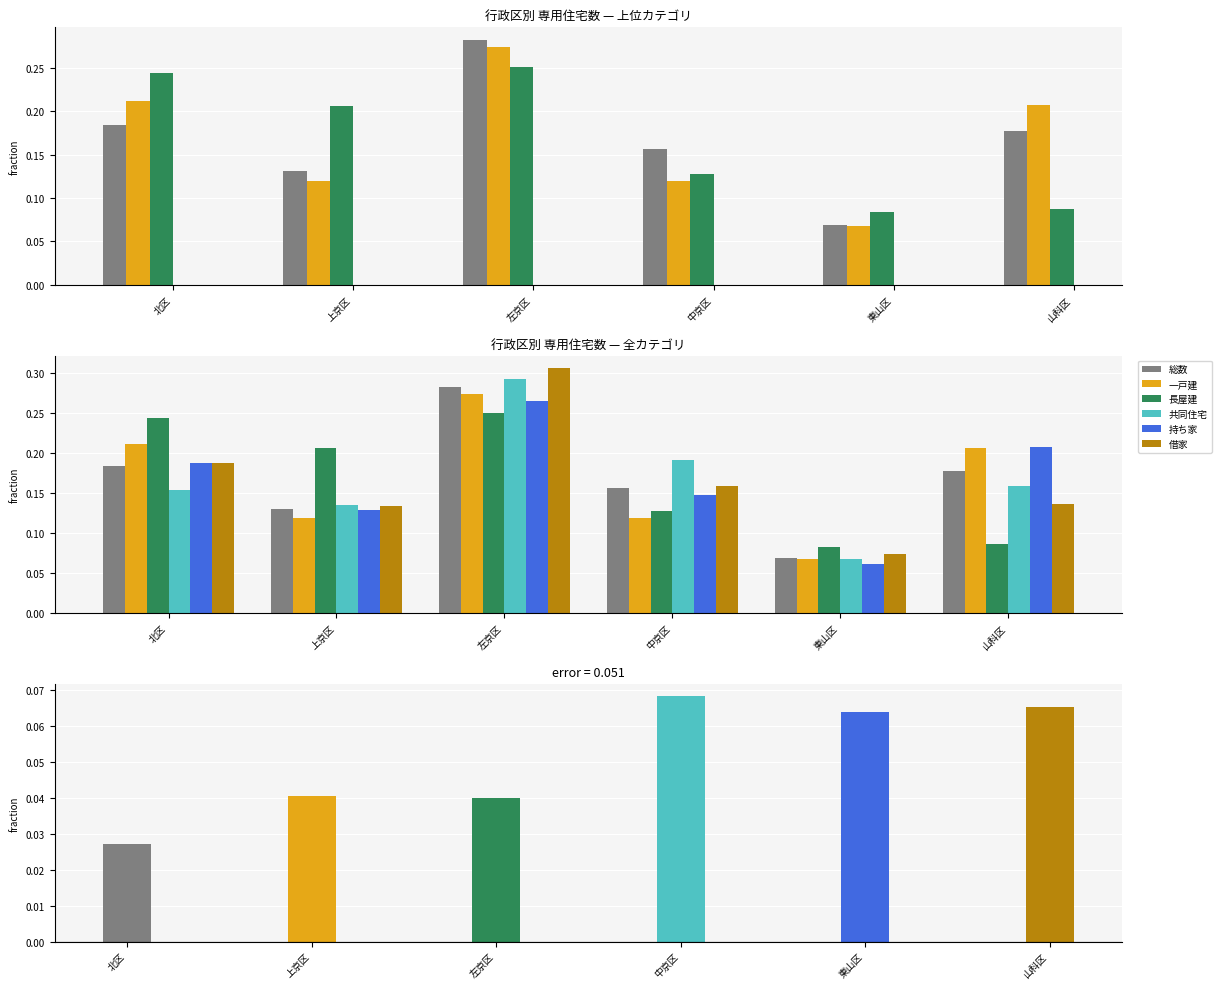

The 長屋建 series shows 0.3 at 左京区. True or false?

True